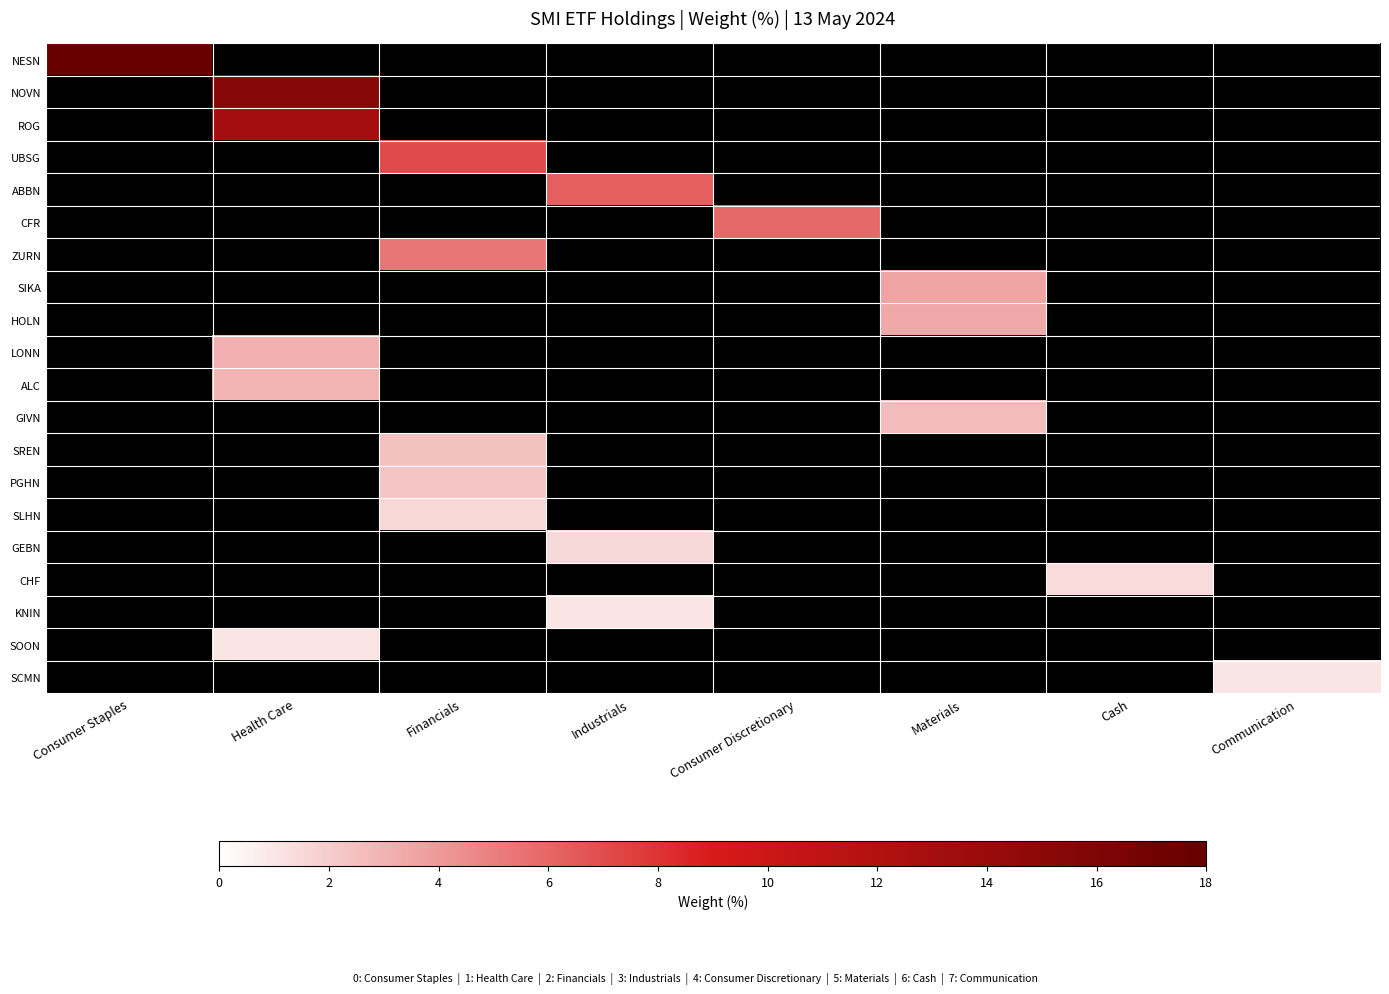

How many distinct data groups are displayed?

20